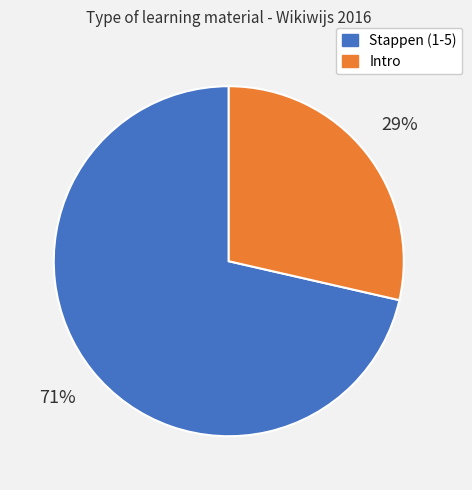

How many segments does this pie chart have?

2